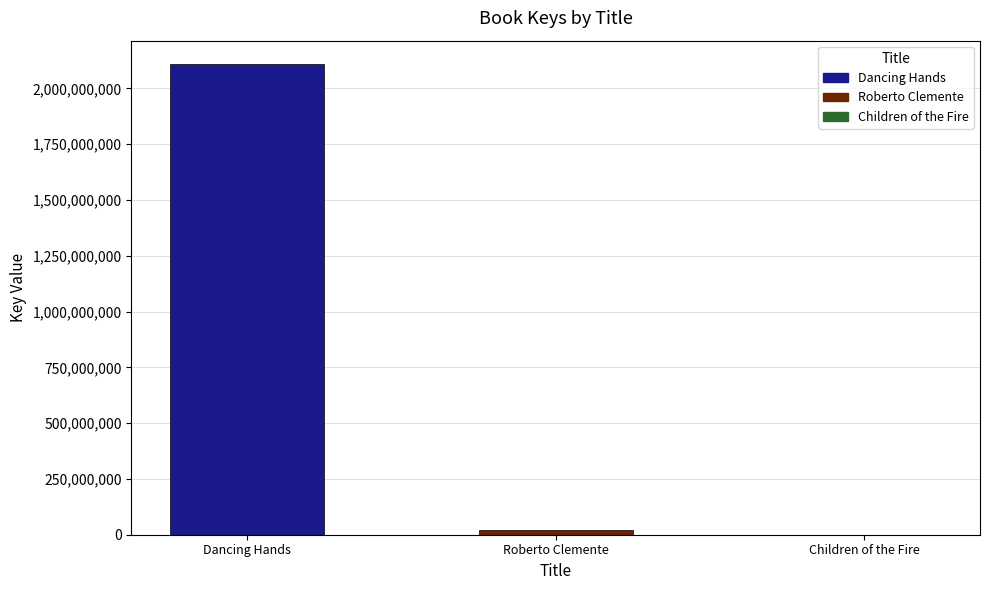

At which label is the value closest to 1054452947?

Roberto Clemente